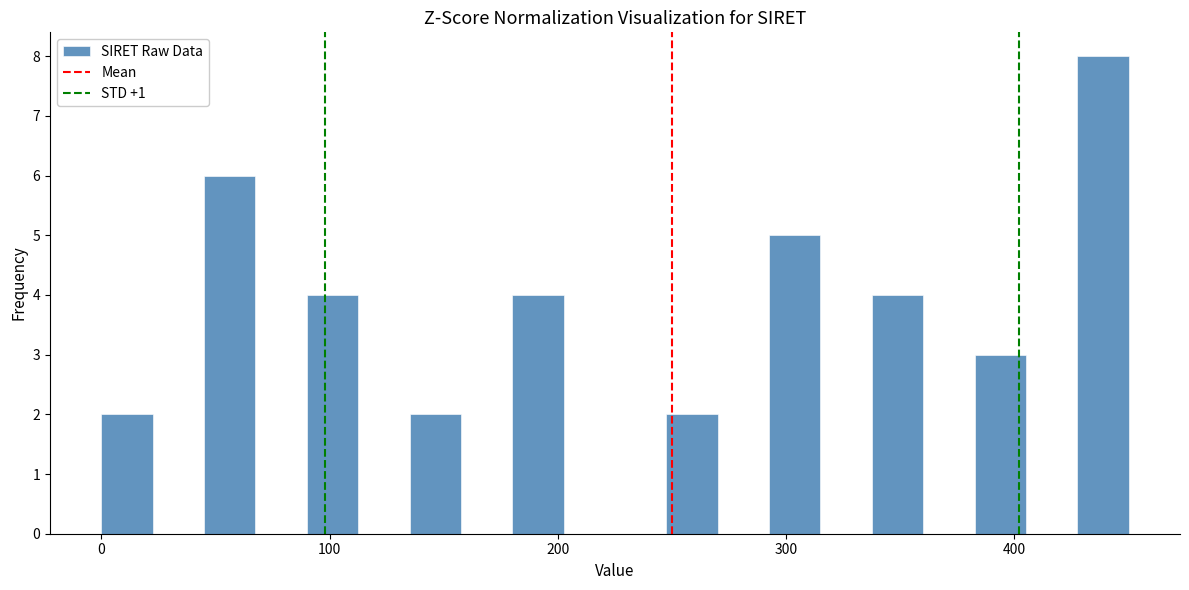

Read against the x-axis, roughly where is the centre of the tallest bar?

440